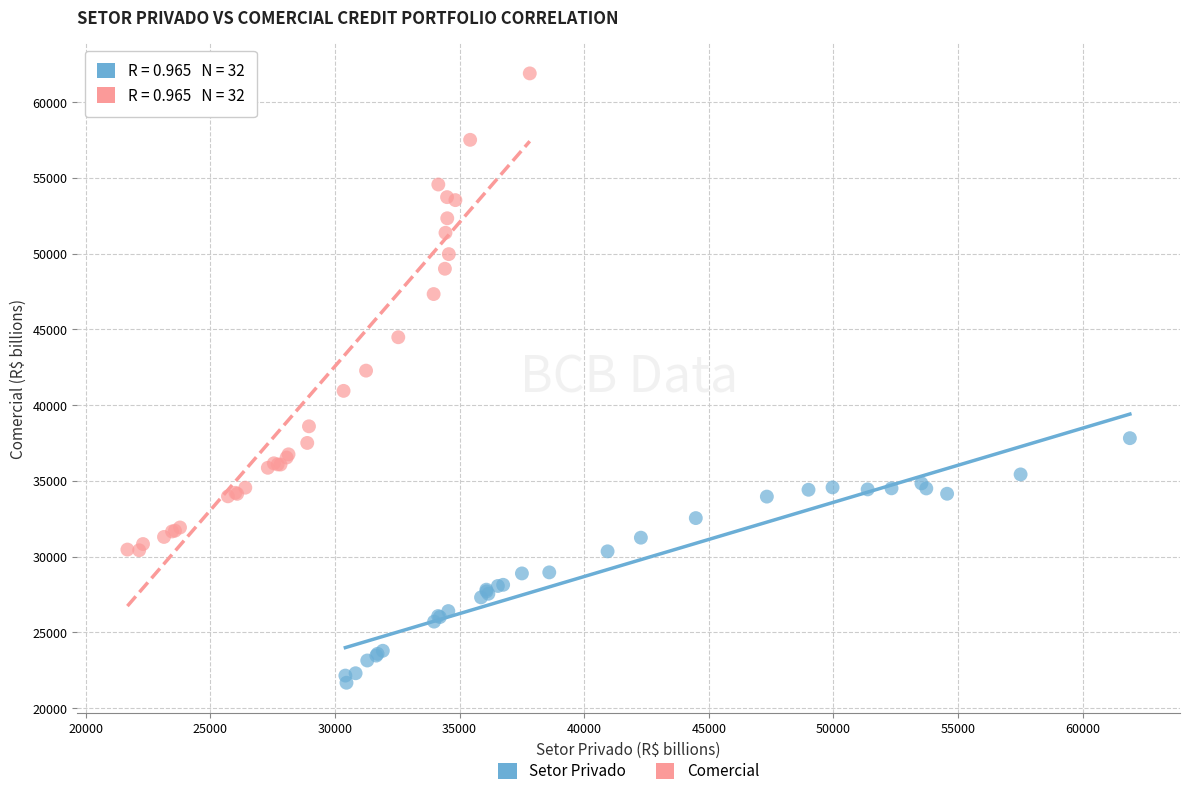

Which series has the widest spread of Y values?

Comercial